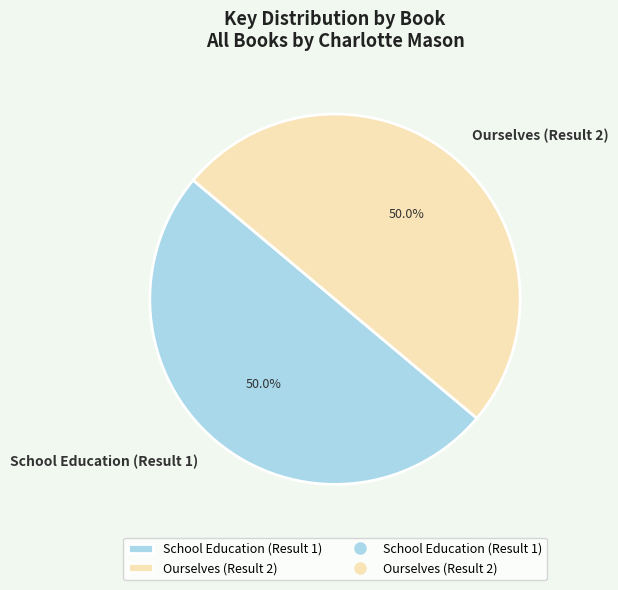

Approximately how many times larger is the value at Ourselves (Result 2) compared to School Education (Result 1)?

1.0